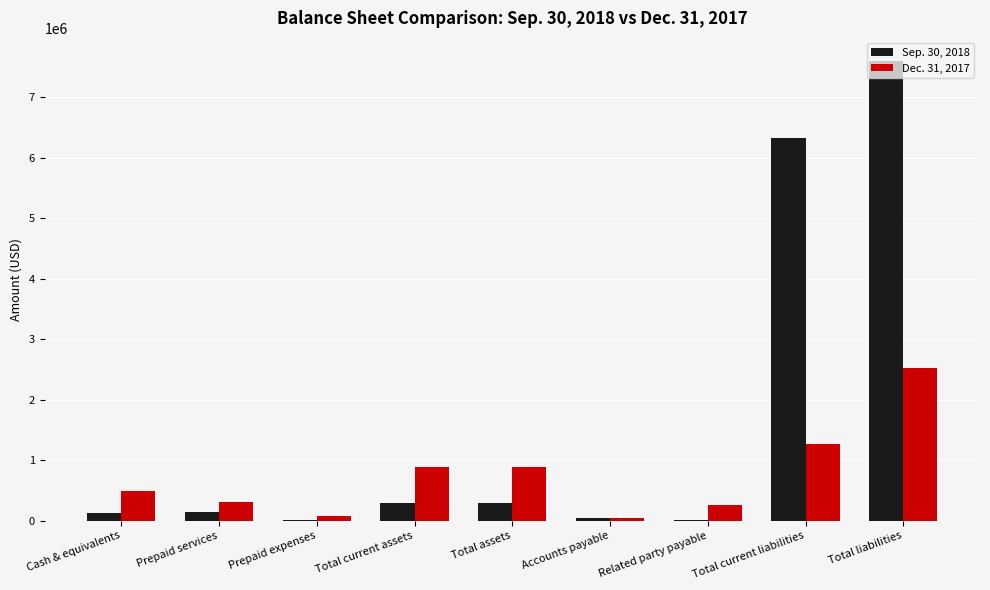

Count the number of data series in this chart.

2